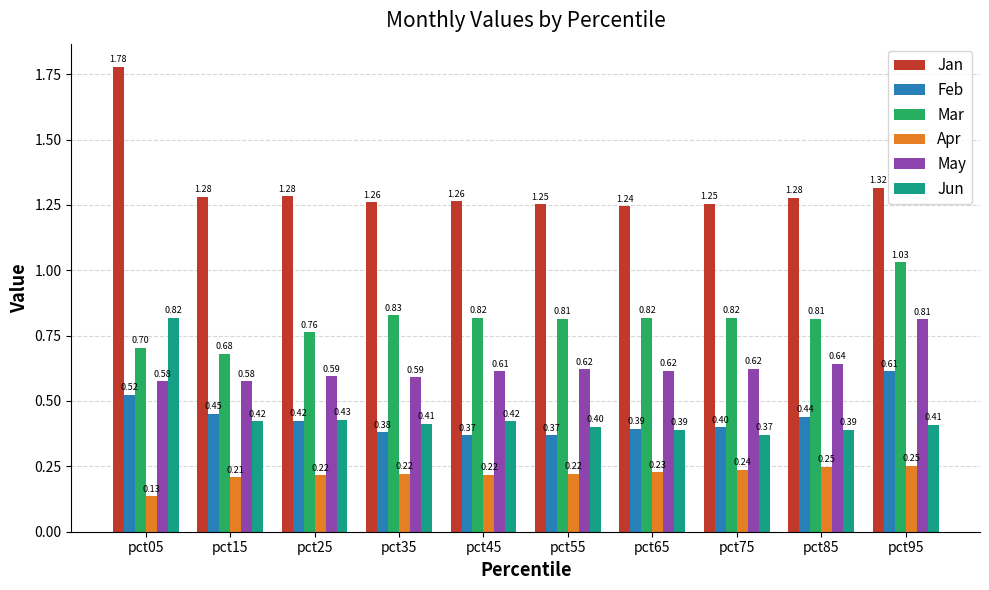

True or false: Jan has a value of 0.6 at pct15.

False